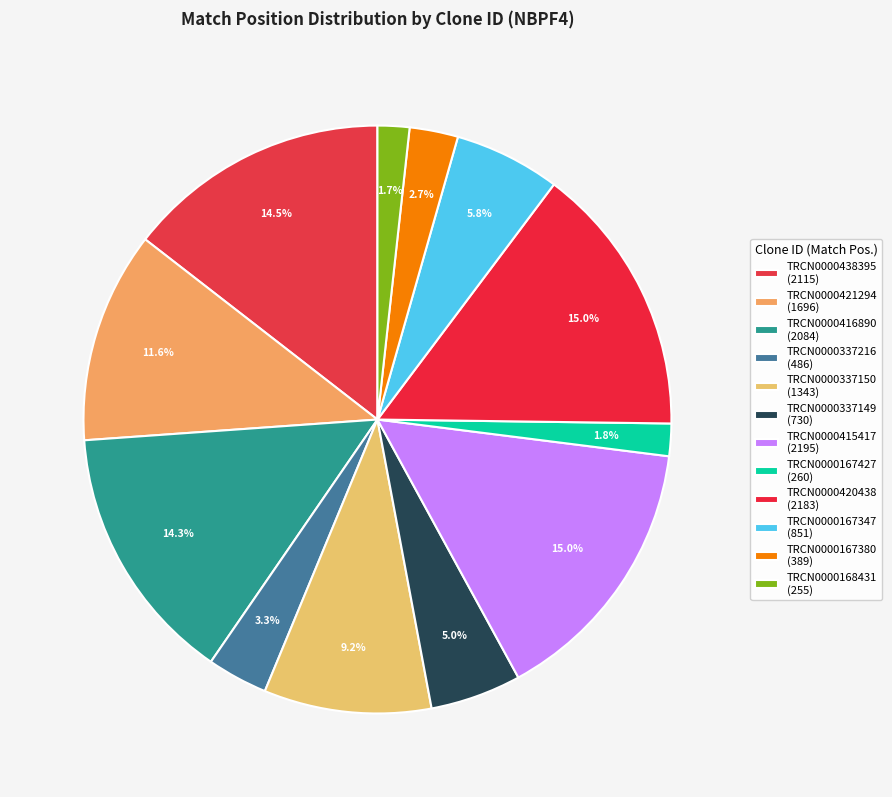

Is the sum of TRCN0000415417 and TRCN0000438395 greater than half?

No